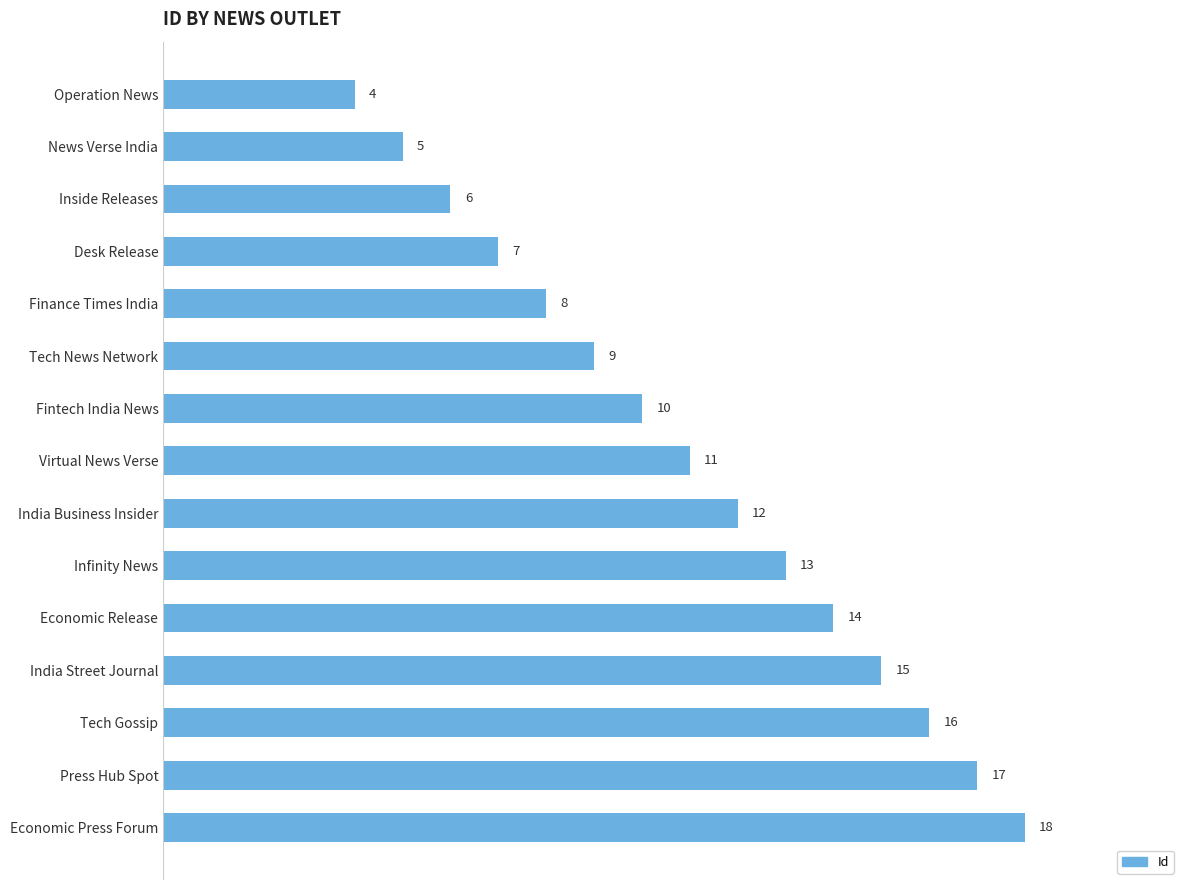

Rank the categories by value from highest to lowest.

Economic Press Forum, Press Hub Spot, Tech Gossip, India Street Journal, Economic Release, Infinity News, India Business Insider, Virtual News Verse, Fintech India News, Tech News Network, Finance Times India, Desk Release, Inside Releases, News Verse India, Operation News